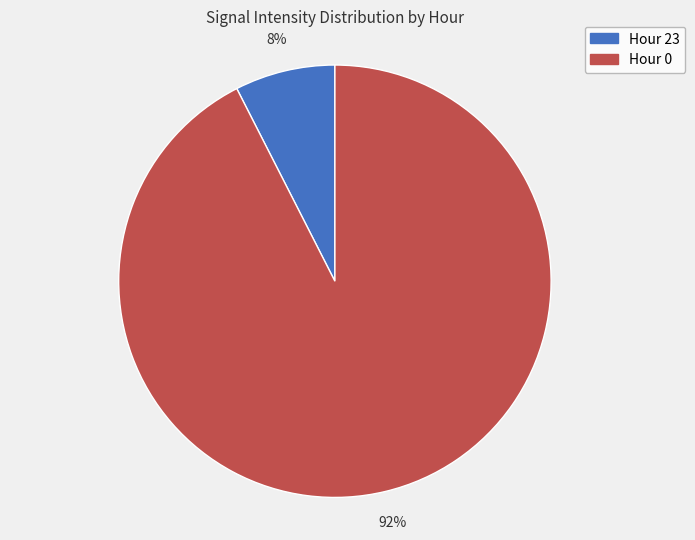

Count the number of slices in the pie.

2